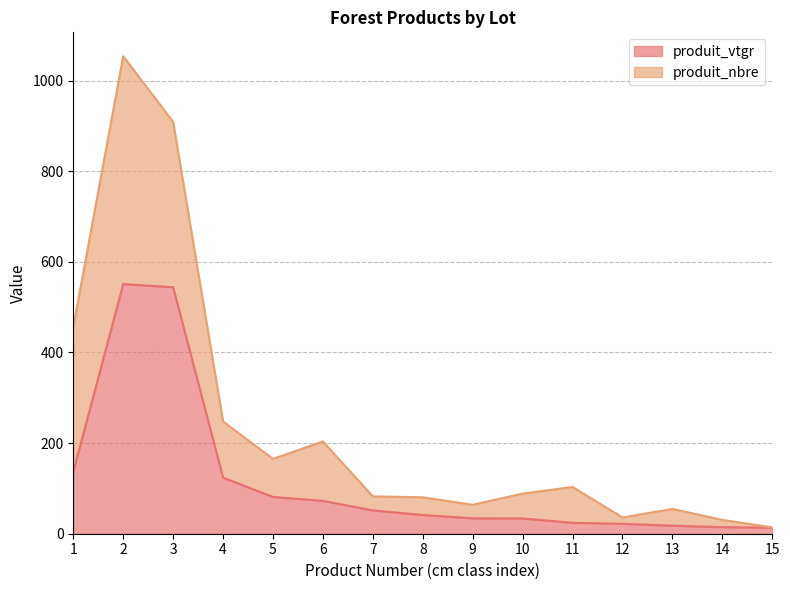

True or false: there are more than 0 points higher than both neighbors.

True